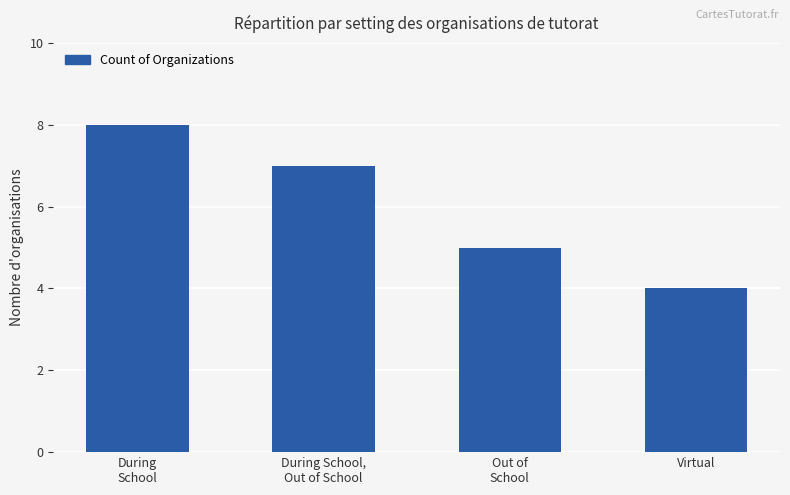

What is the greatest value displayed?

8